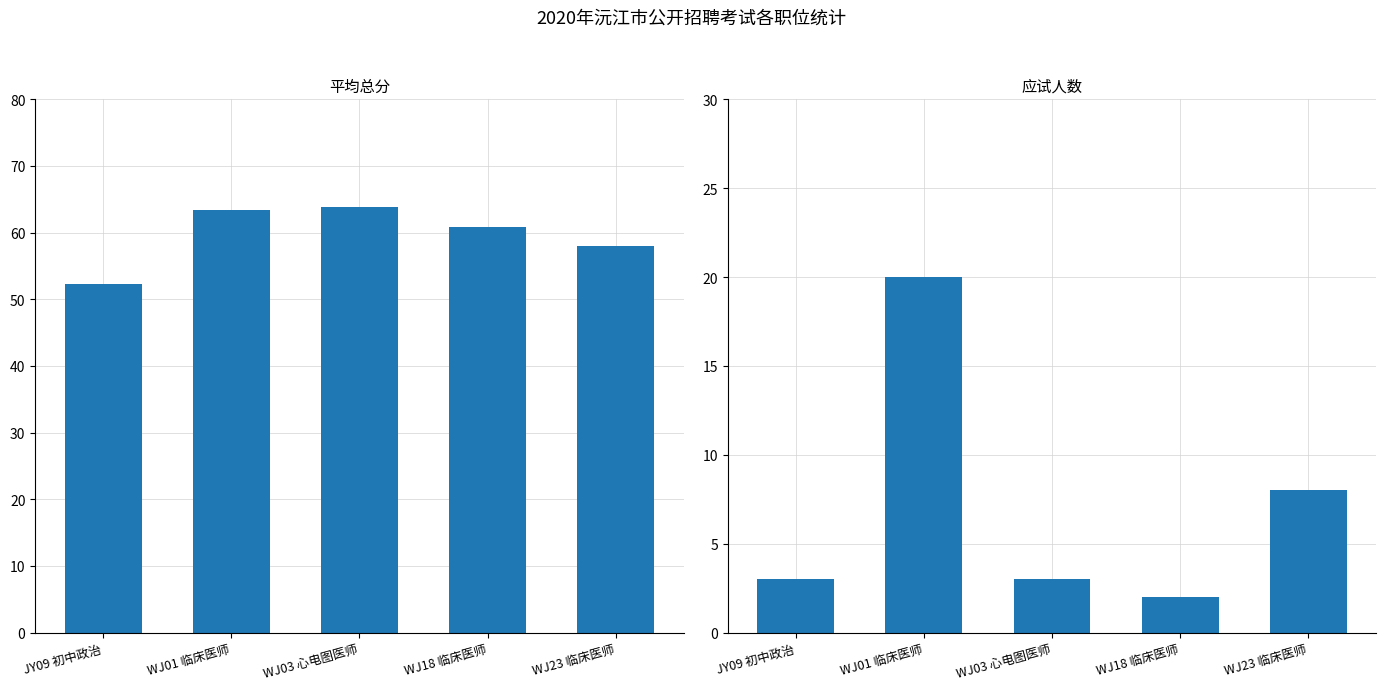

At how many categories does at least one series exceed 22?

5